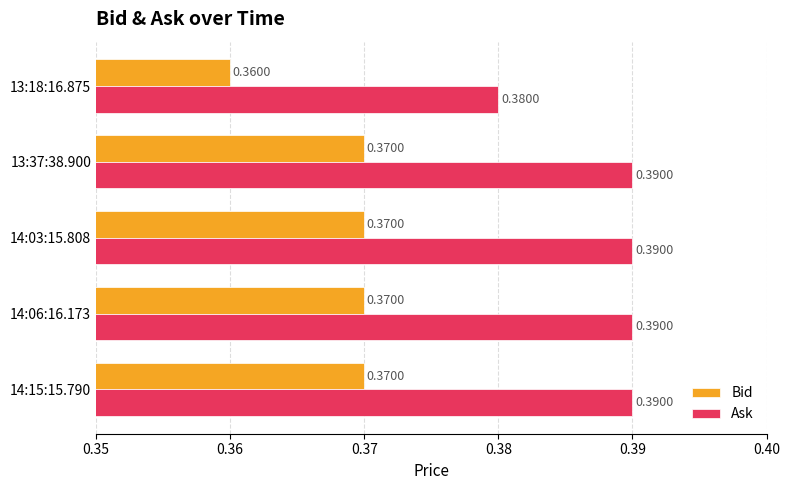

What is the sum of the Bid values at 14:03:15.808 and 13:37:38.900?

0.7